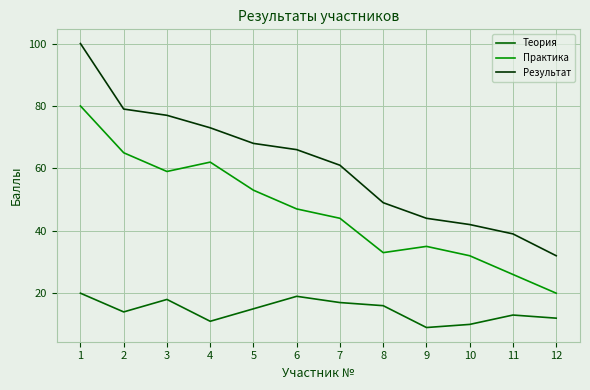

What are all the series names shown in the legend?

Теория, Практика, Результат